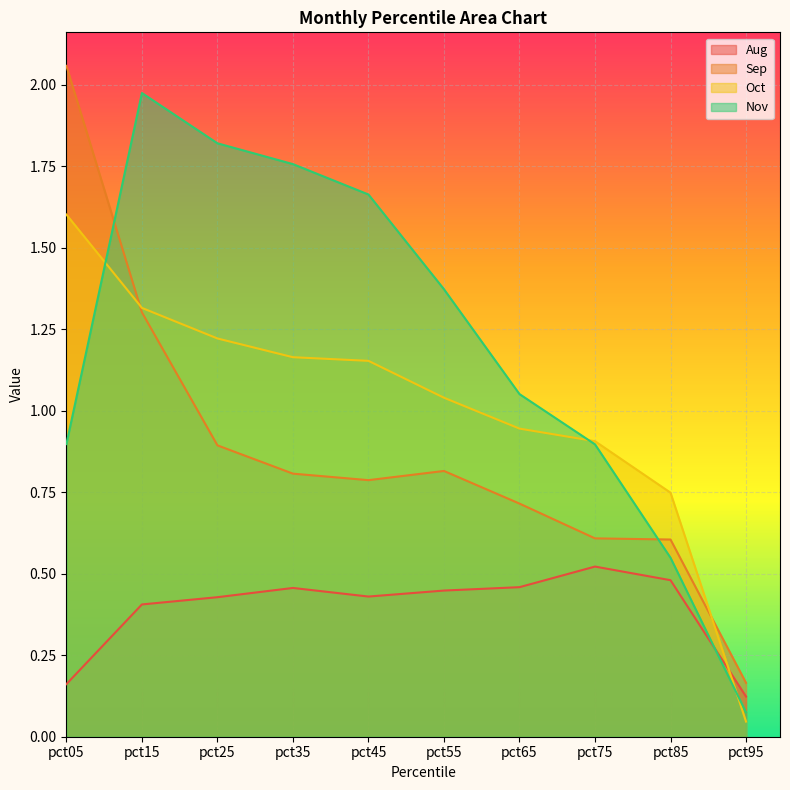

Reading left to right, extract all data points from this chart.

Aug: 0.2	0.4	0.4	0.5	0.4	0.4	0.5	0.5	0.5	0.1
Sep: 2.1	1.3	0.9	0.8	0.8	0.8	0.7	0.6	0.6	0.2
Oct: 1.6	1.3	1.2	1.2	1.2	1.0	0.9	0.9	0.7	0.0
Nov: 0.9	2.0	1.8	1.8	1.7	1.4	1.1	0.9	0.5	0.1